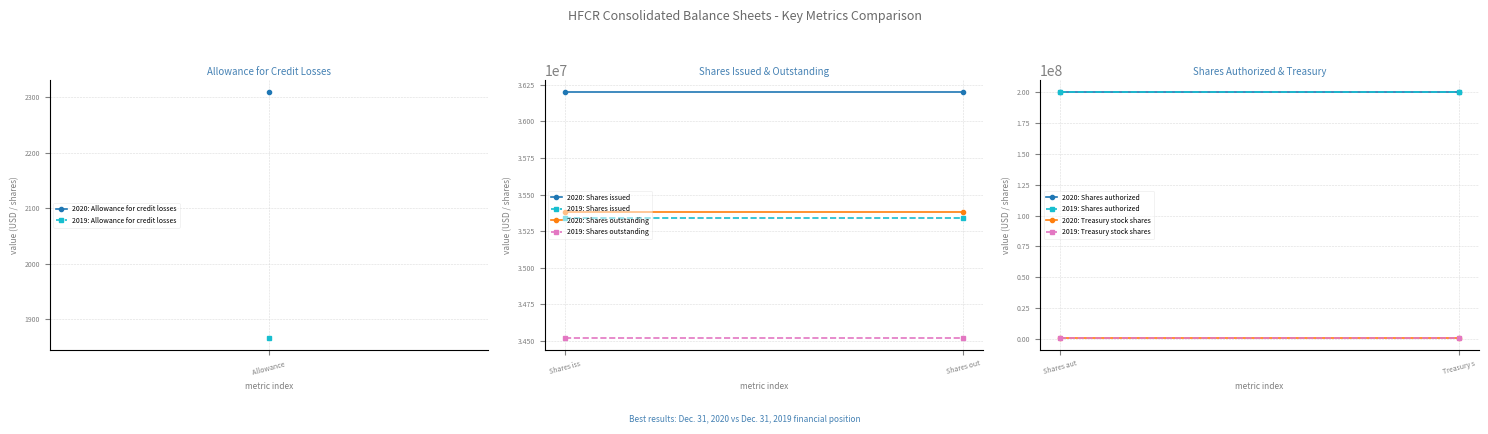

What is the label of the 4th point from the left?

Shares outstanding